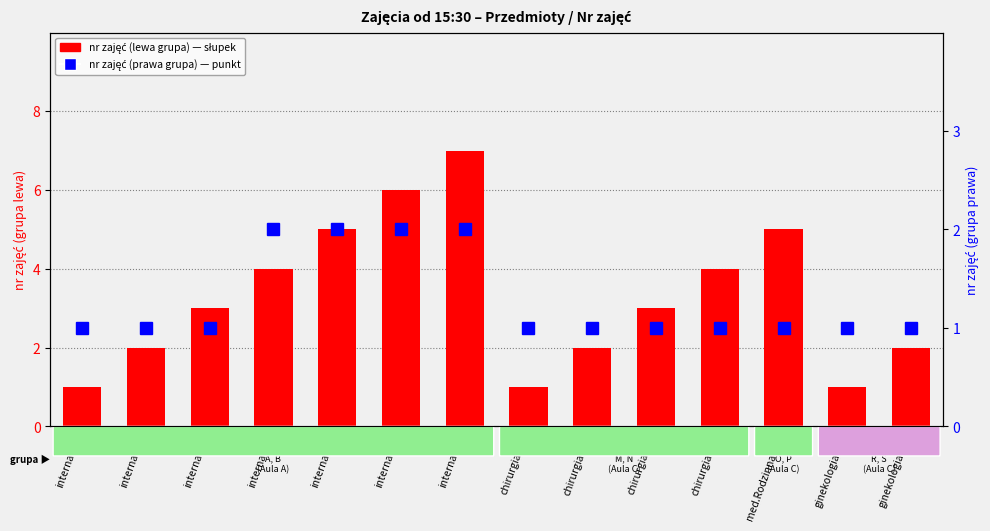

At interna\n7, list the series in order from smallest to largest.

nr zajęć (grupa prawa), nr zajęć (grupa lewa)